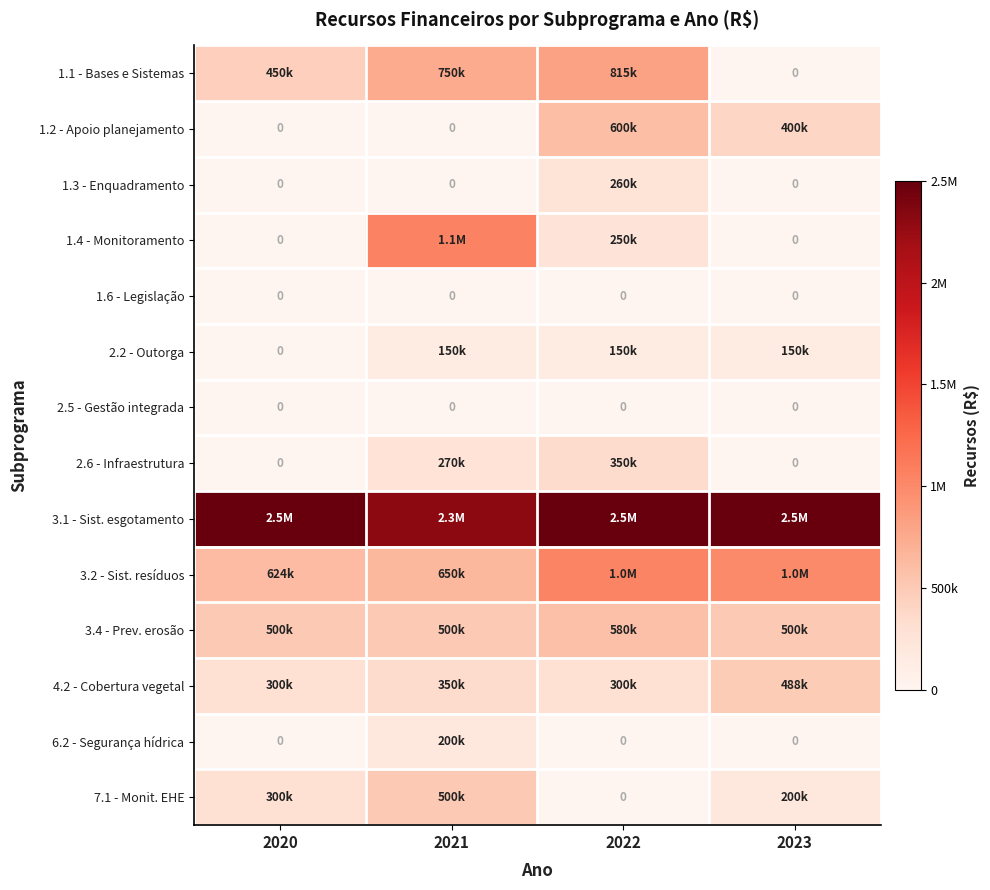

How many values in the 2.2 - Outorga series are below 150000?

1